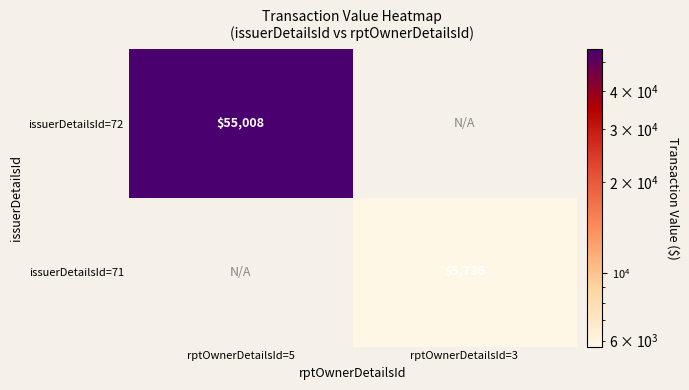

Is the value of issuerDetailsId=72 at rptOwnerDetailsId=5 greater than the value of issuerDetailsId=71 at rptOwnerDetailsId=3?

Yes